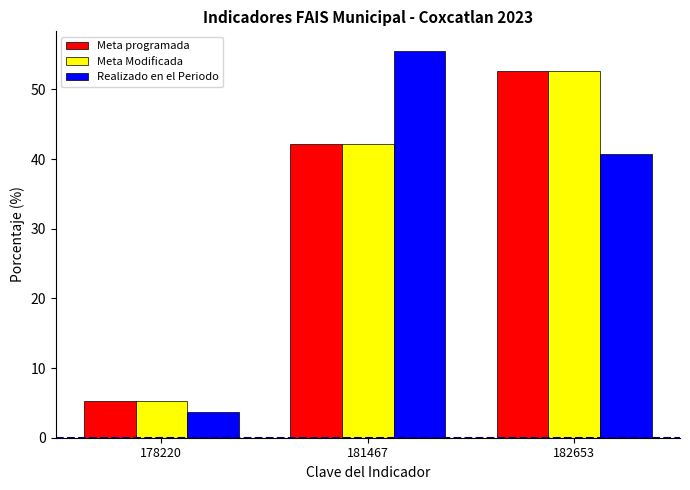

Which label corresponds to the largest value in the chart?

181467